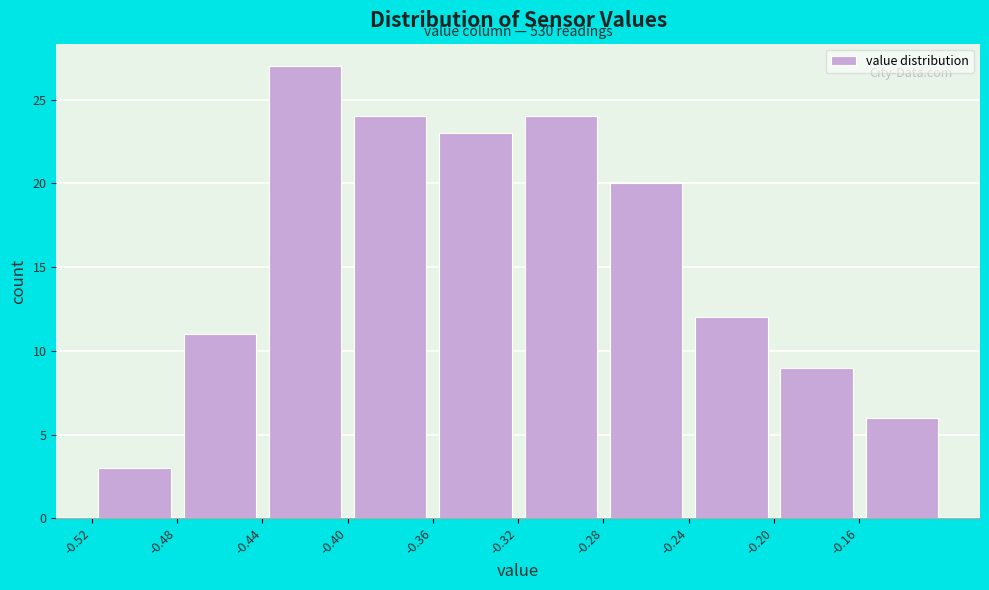

Over which range of the x-axis is the bar tallest?

-0.44 to -0.40